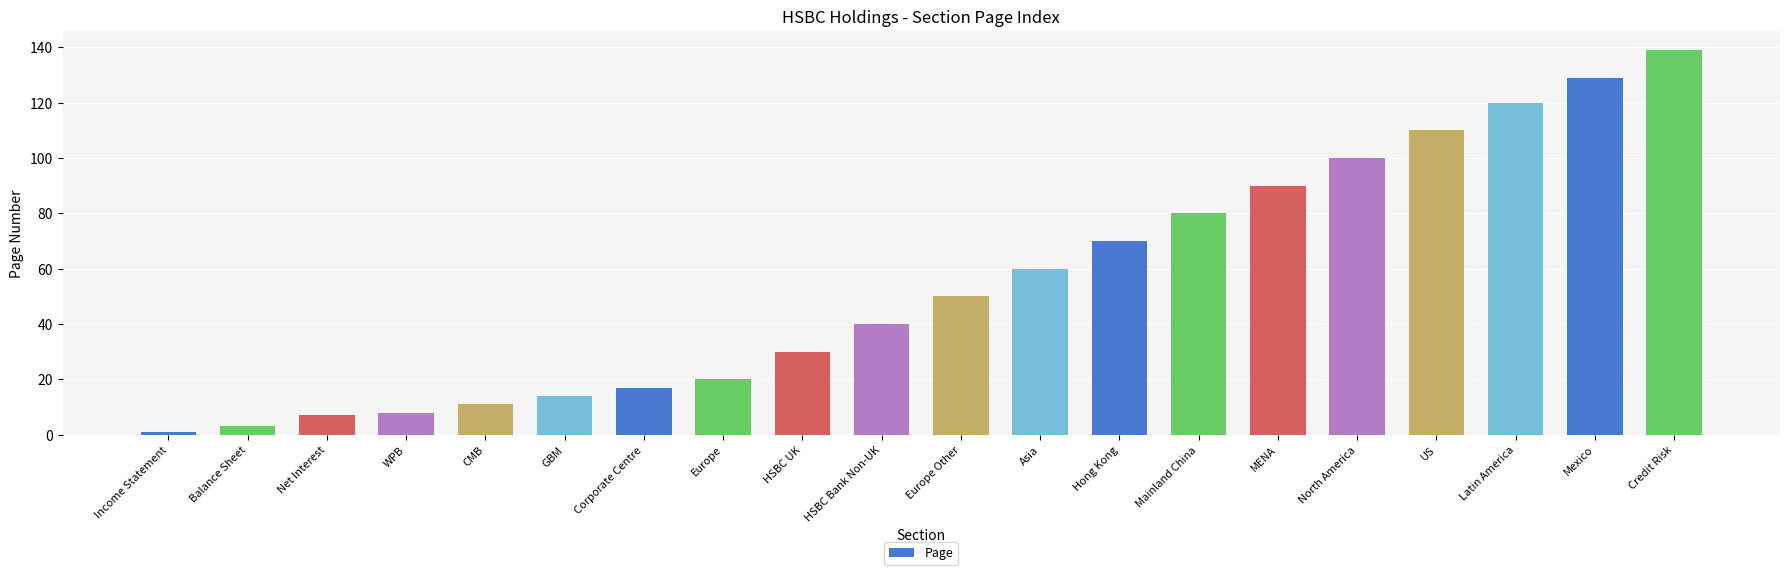

True or false: the data shows 129 at Mexico.

True